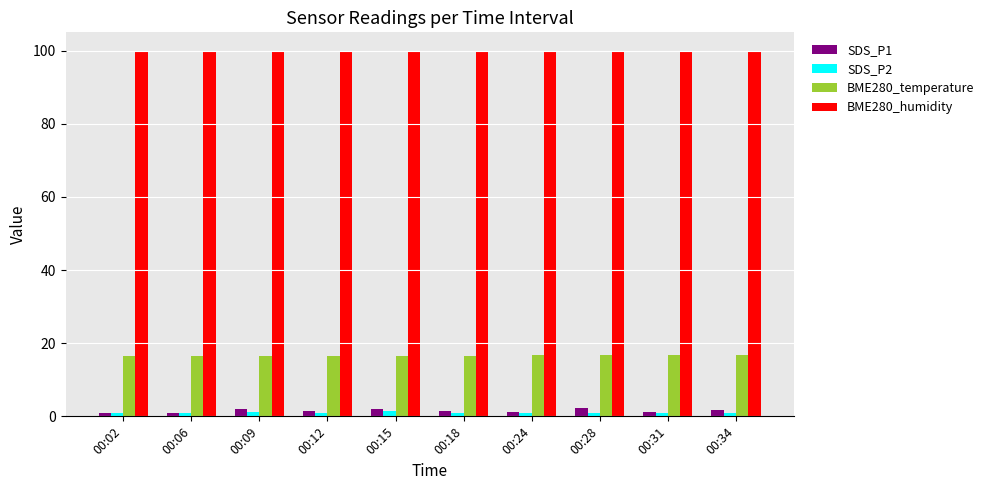

Is it true that BME280_temperature equals 3.5 at 00:24?

False